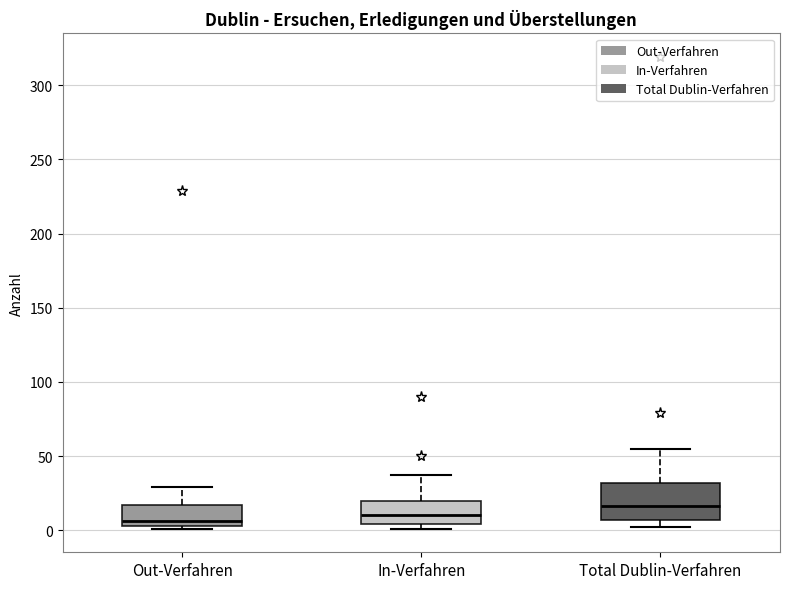

Comparing the boxes themselves (not the whiskers), which one is the tallest?

Total Dublin-Verfahren